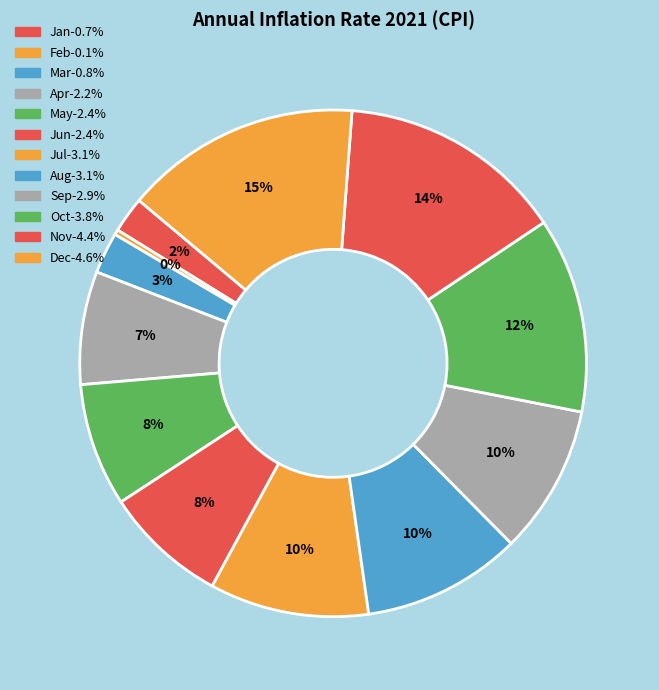

The Jan slice represents 1% of the pie. True or false?

False